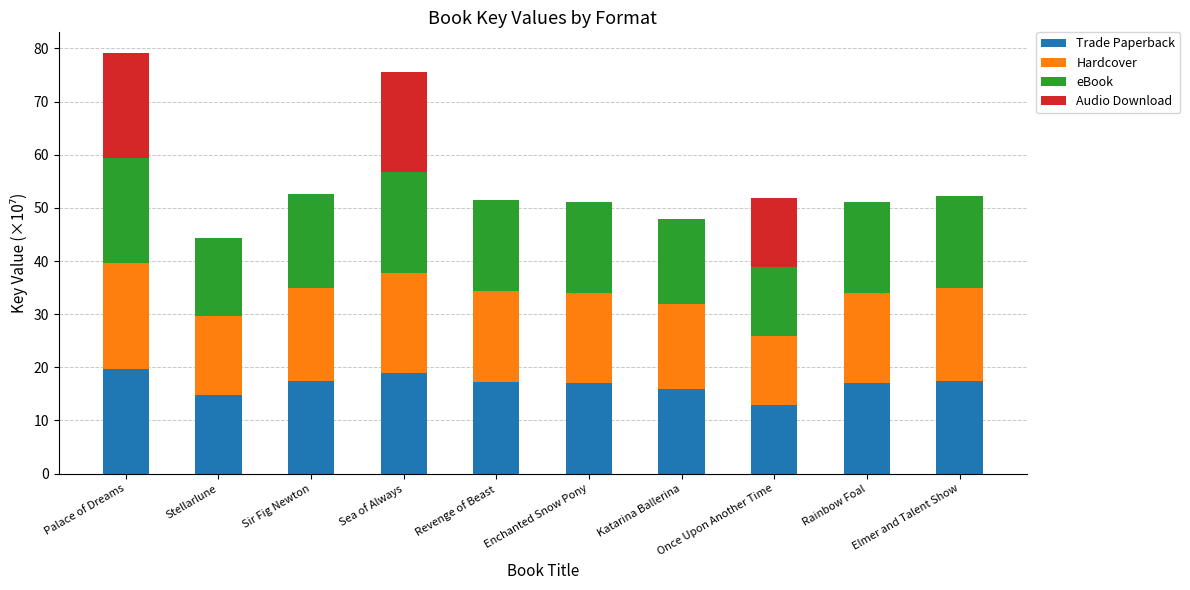

True or false: Trade Paperback has a value of 30.1 at Elmer and Talent Show.

False